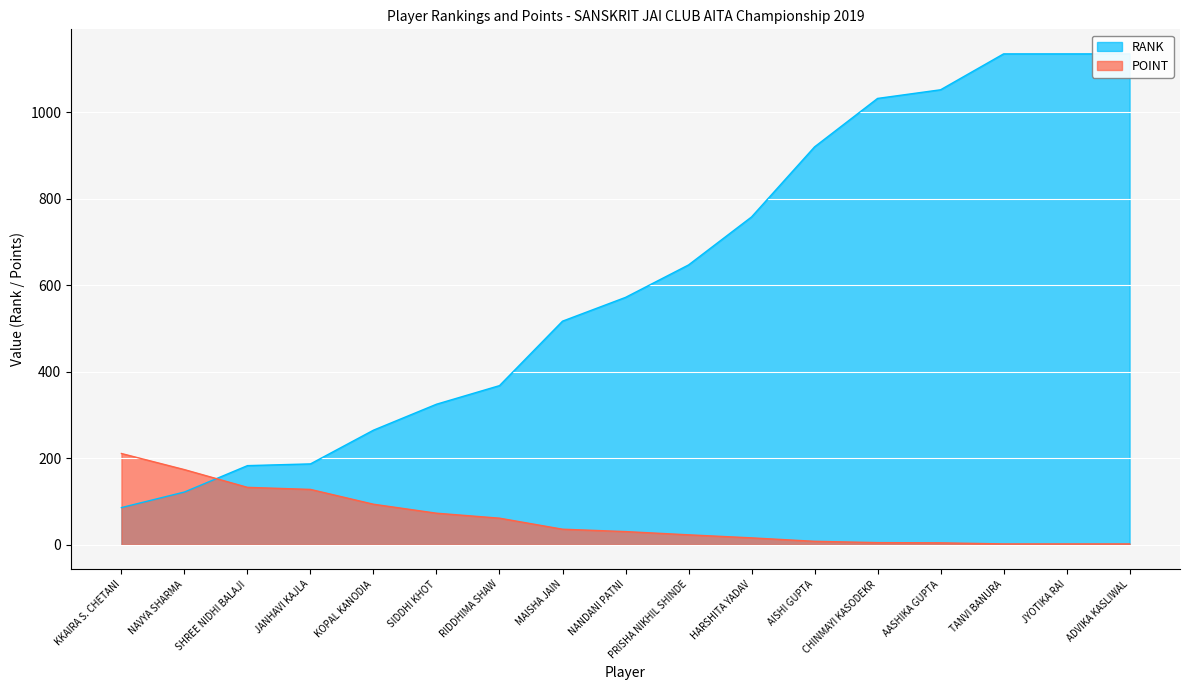

Does the chart display data point markers on the line(s)?

No